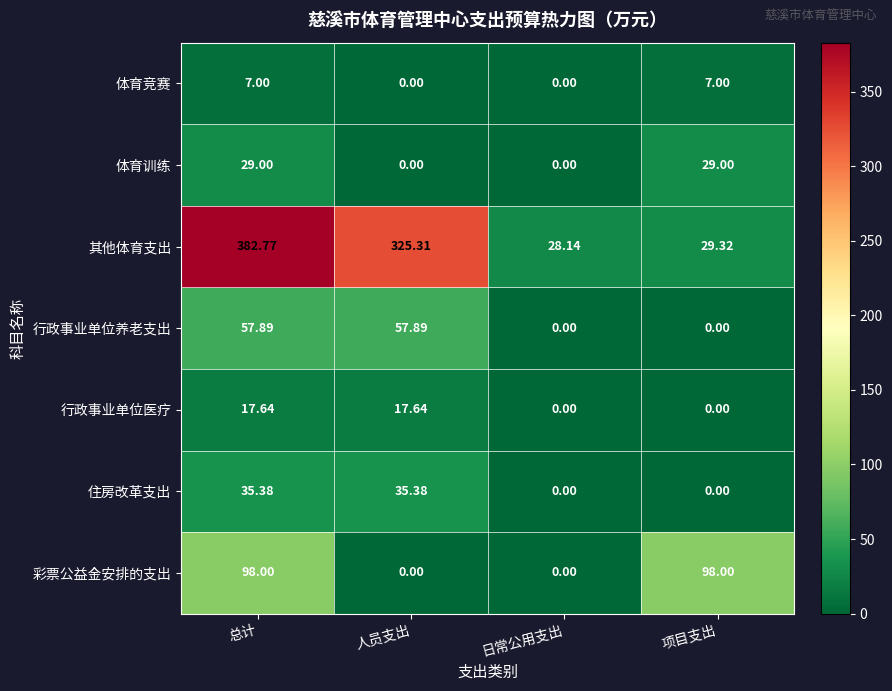

Which series has the largest total across all categories?

其他体育支出